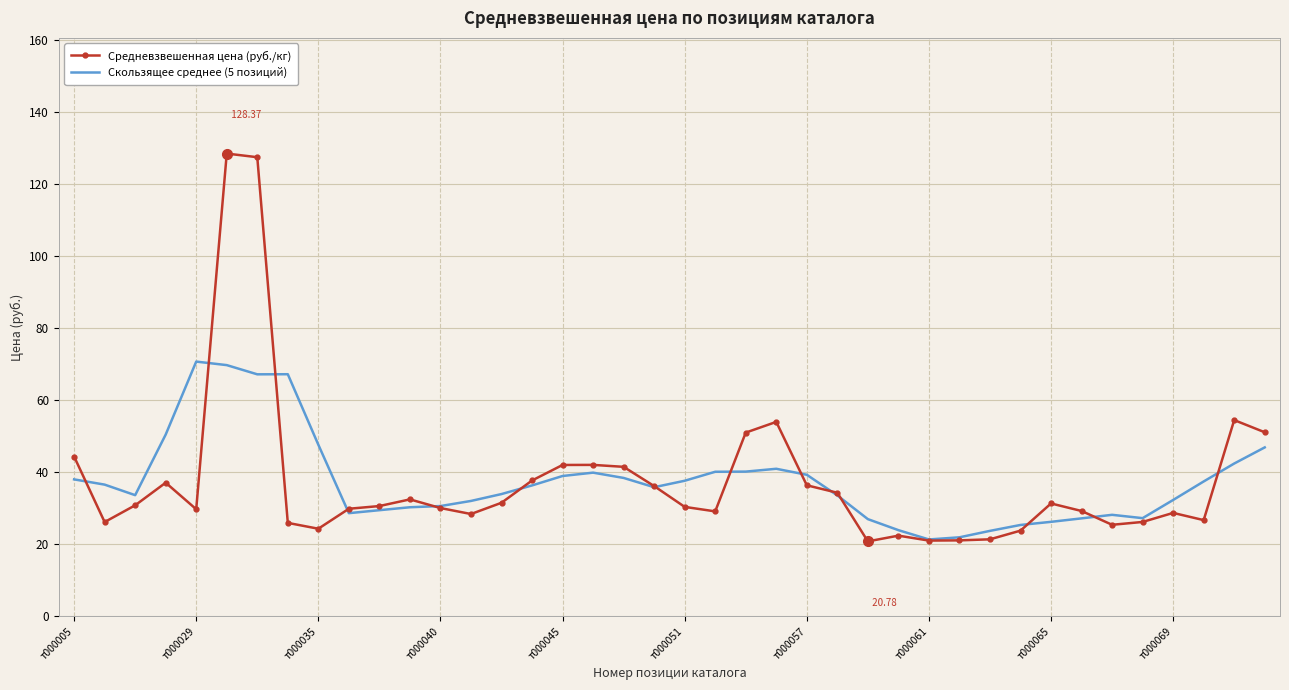

In Скользящее среднее (5 позиций), how many points are higher than both neighbors (excluding endpoints)?

5